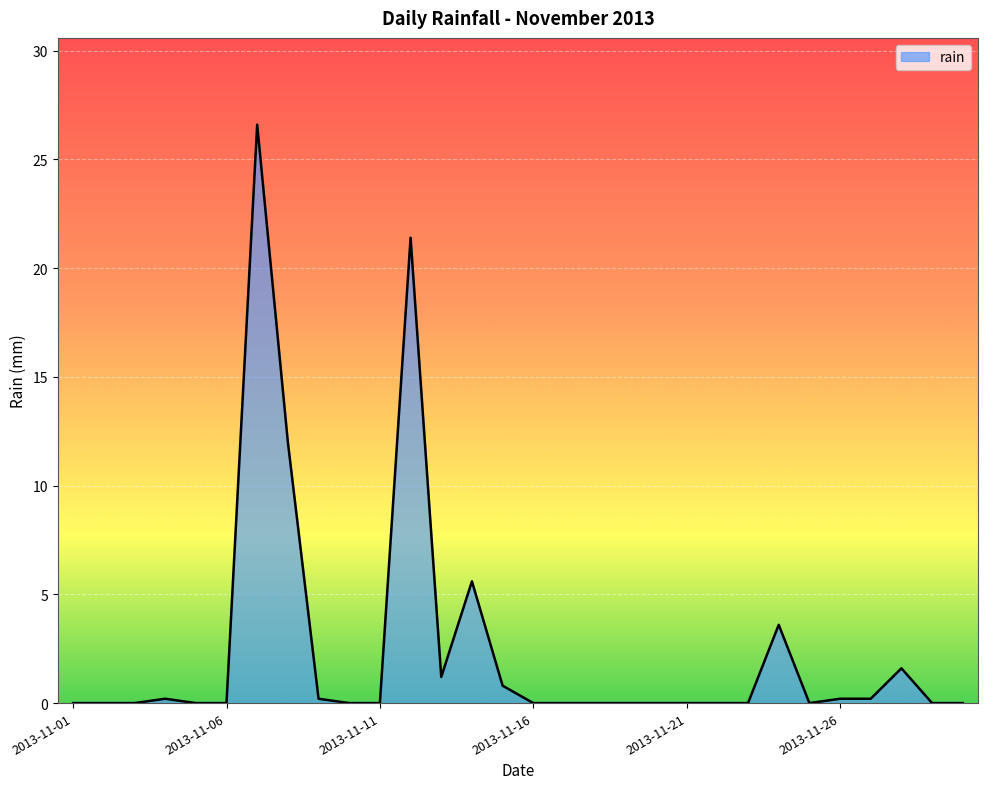

What is the difference between the maximum and minimum values?

26.6